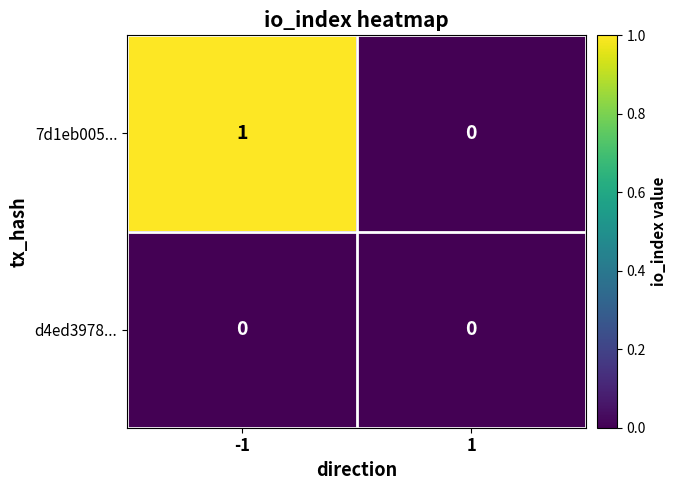

Reading left to right, what are all the values shown in this chart?

7d1eb005...: -1=1	1=0
d4ed3978...: -1=0	1=0